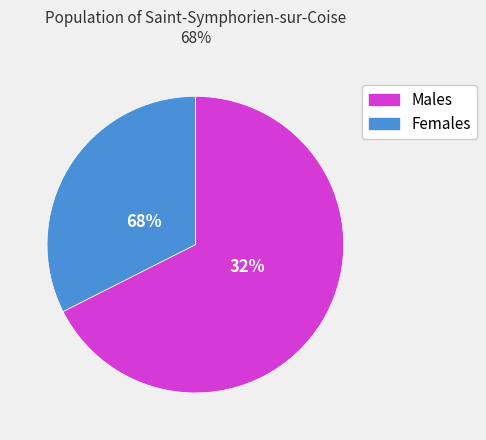

Does 6 account for over 50% of the chart?

No